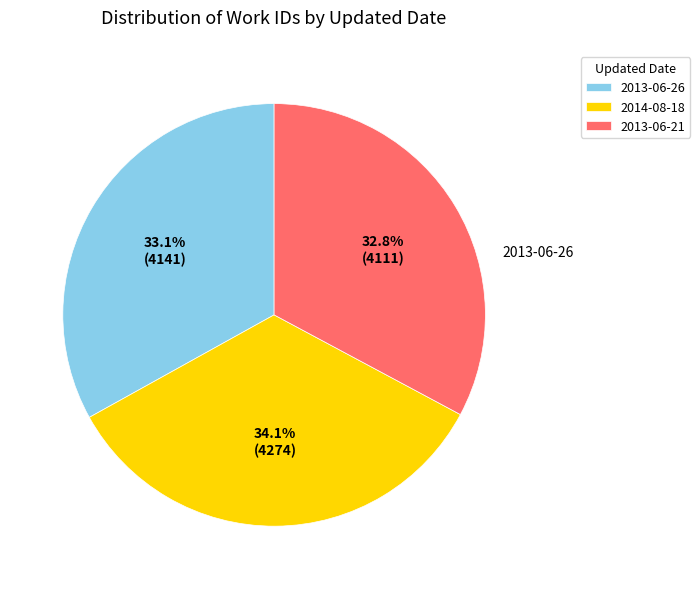

Approximately how many times larger is the value at 2014-08-18 compared to 2013-06-21?

1.0